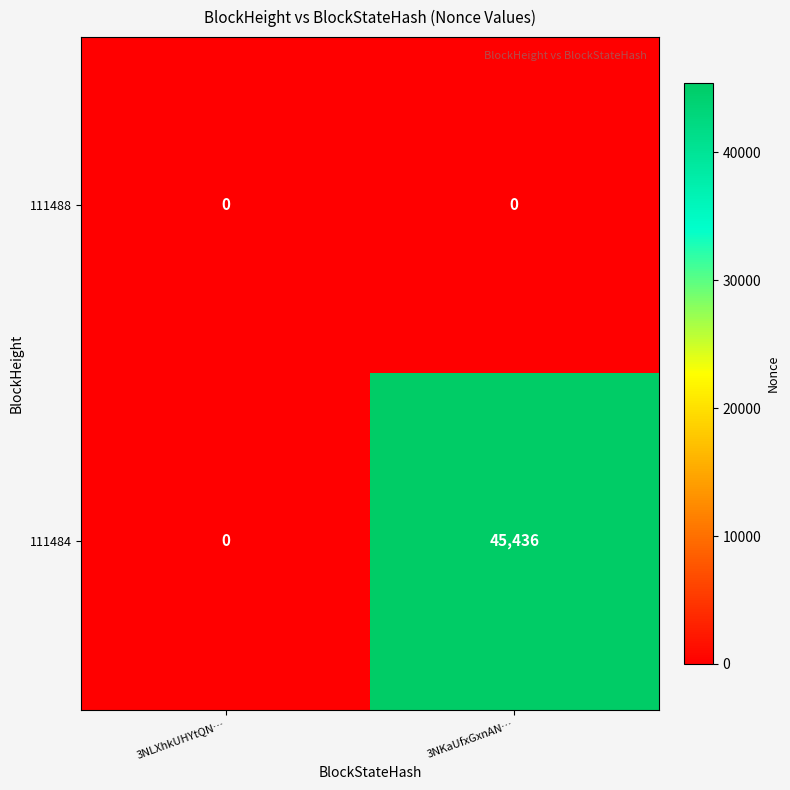

At which category does the chart reach its peak across all series?

3NKaUfxGxnAN…